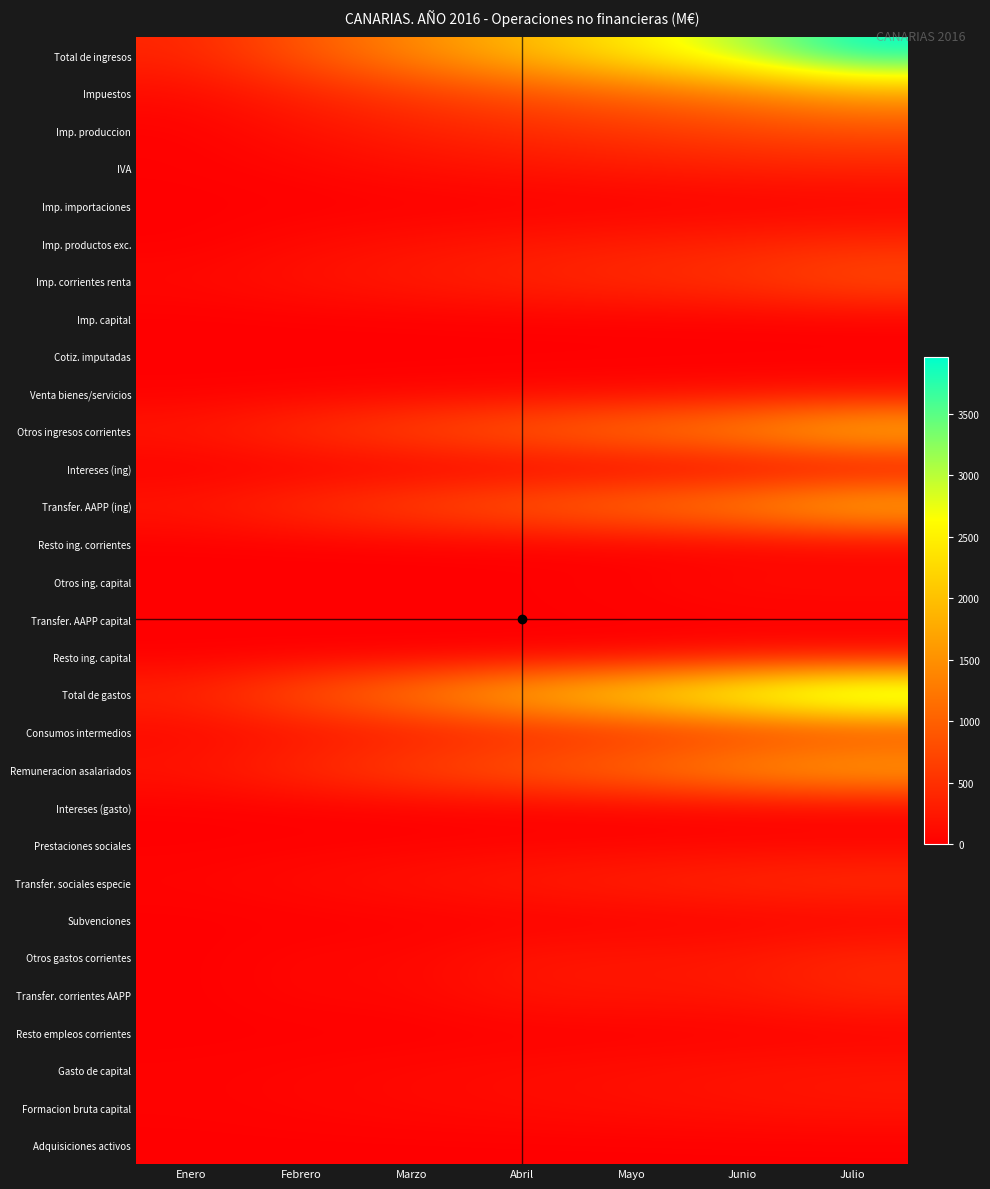

Which series has the largest total across all categories?

Total de ingresos